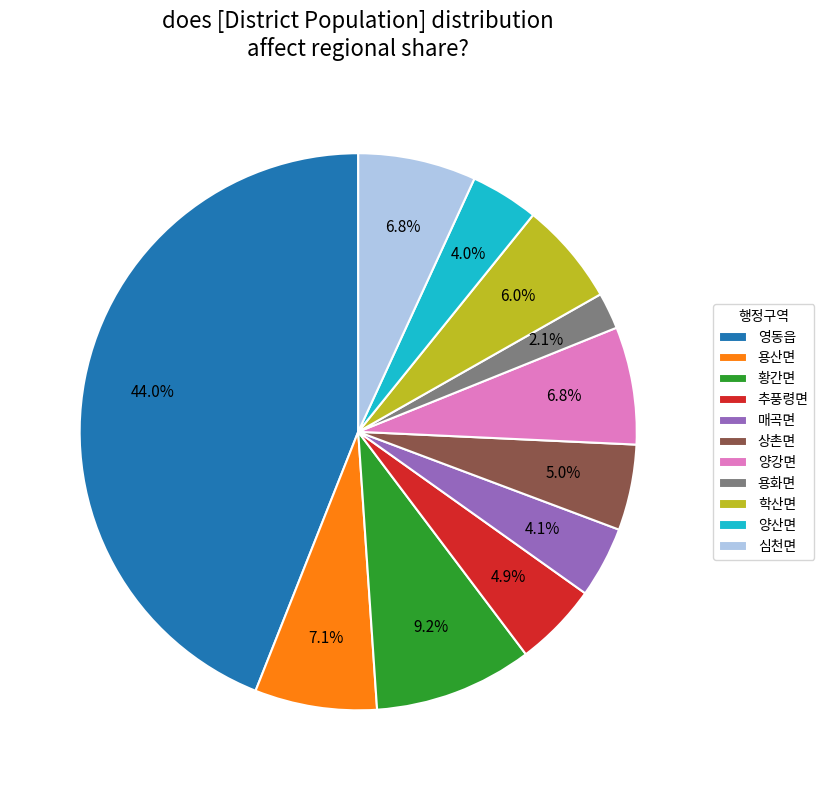

To the nearest percent, what is the average slice percentage?

9%